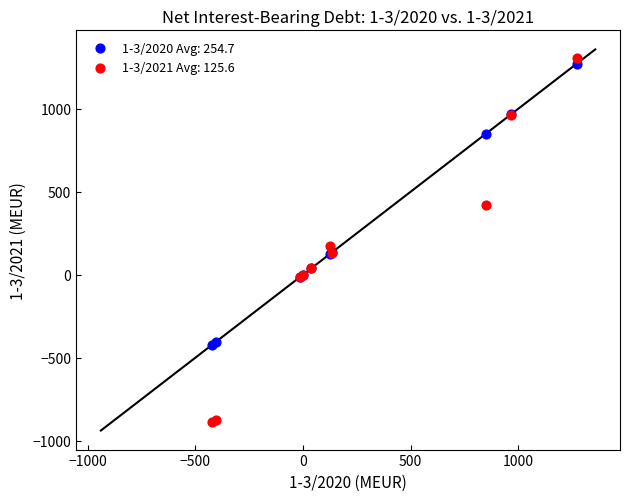

Which series contains the highest Y value?

1-3/2021 Avg: 125.6